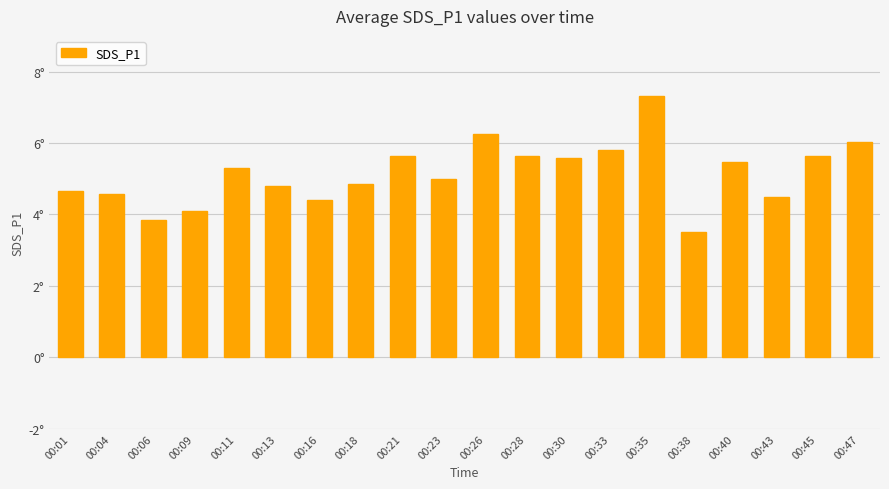

What is the change in value from 00:26 to 00:35?

+1.1